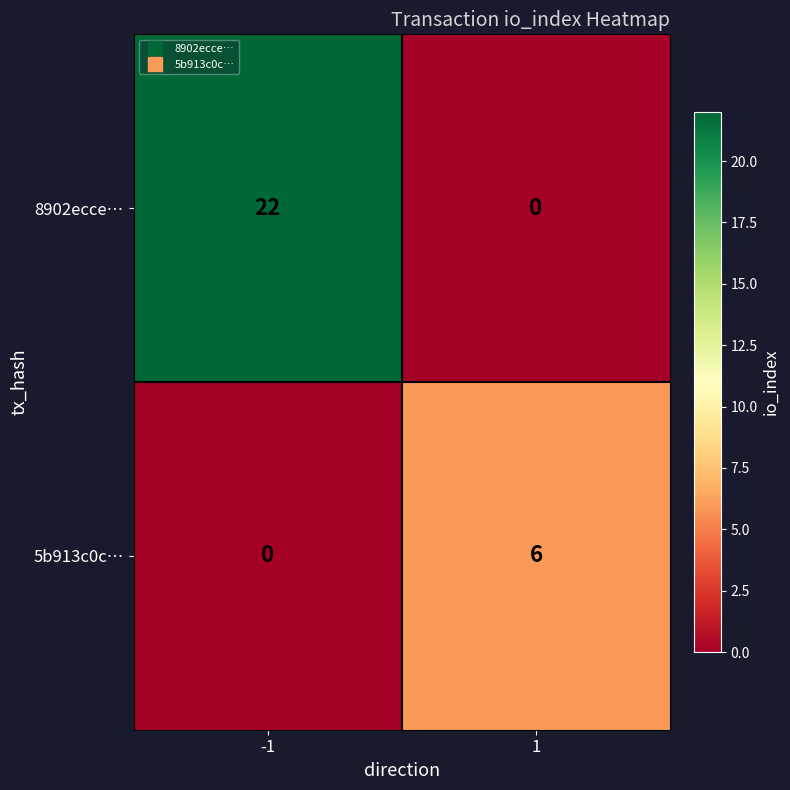

How many data points does each series have?

2